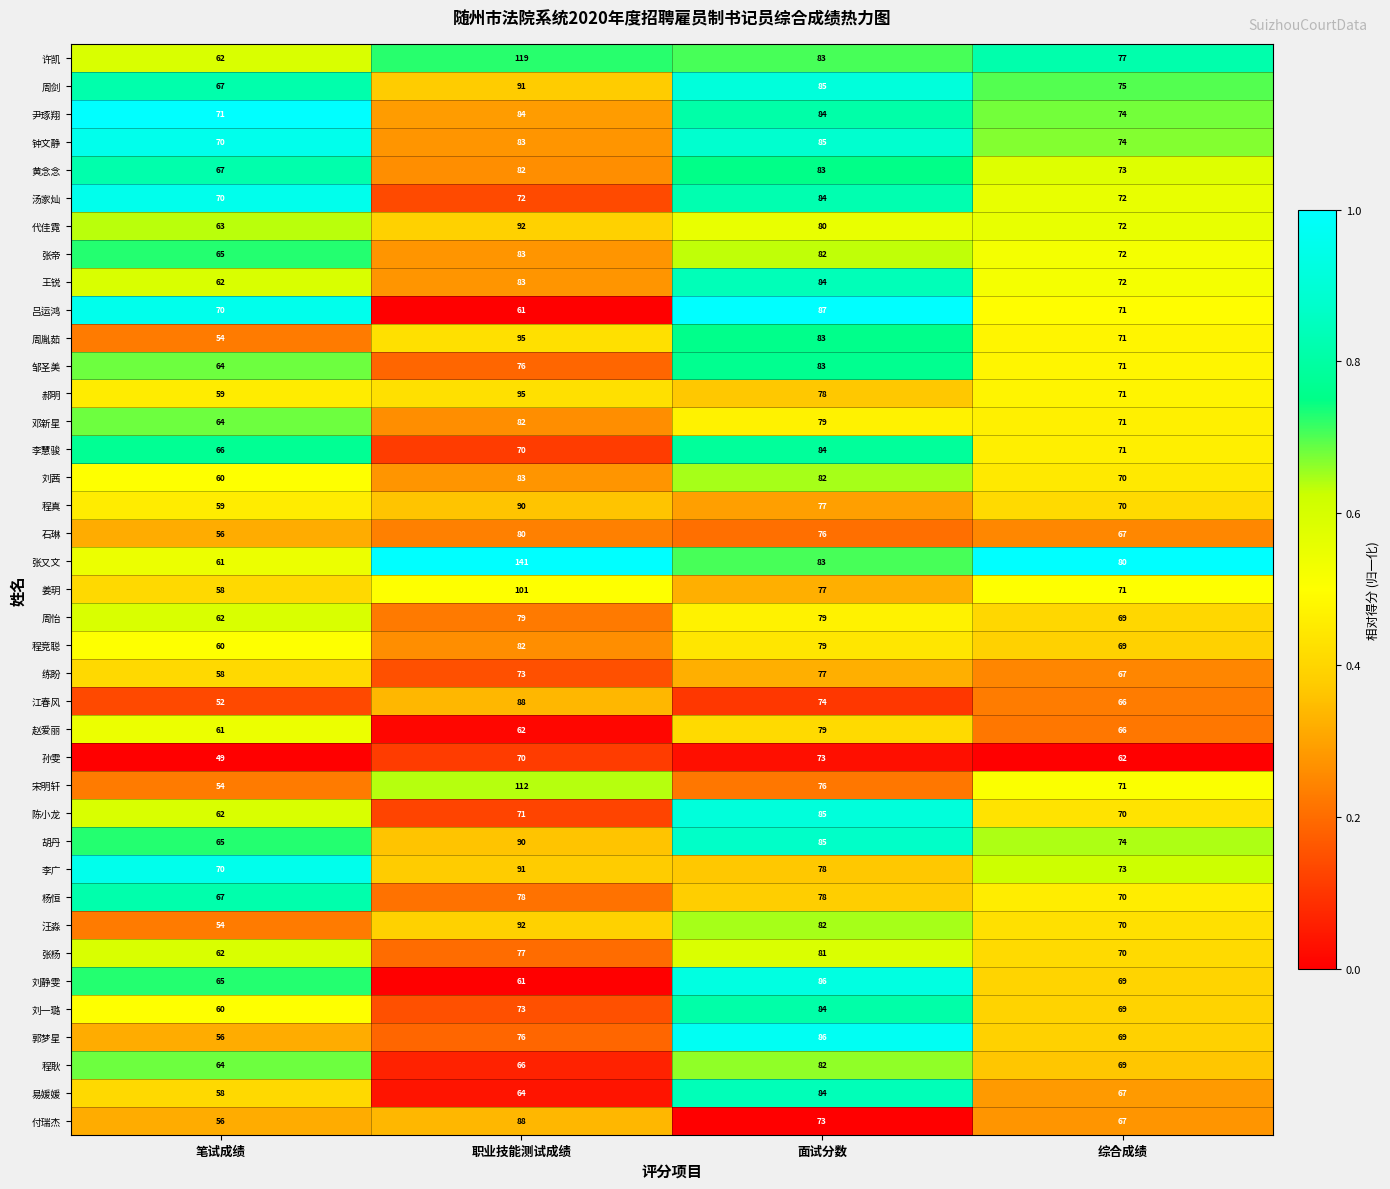

Which series has the widest spread of values?

张又文